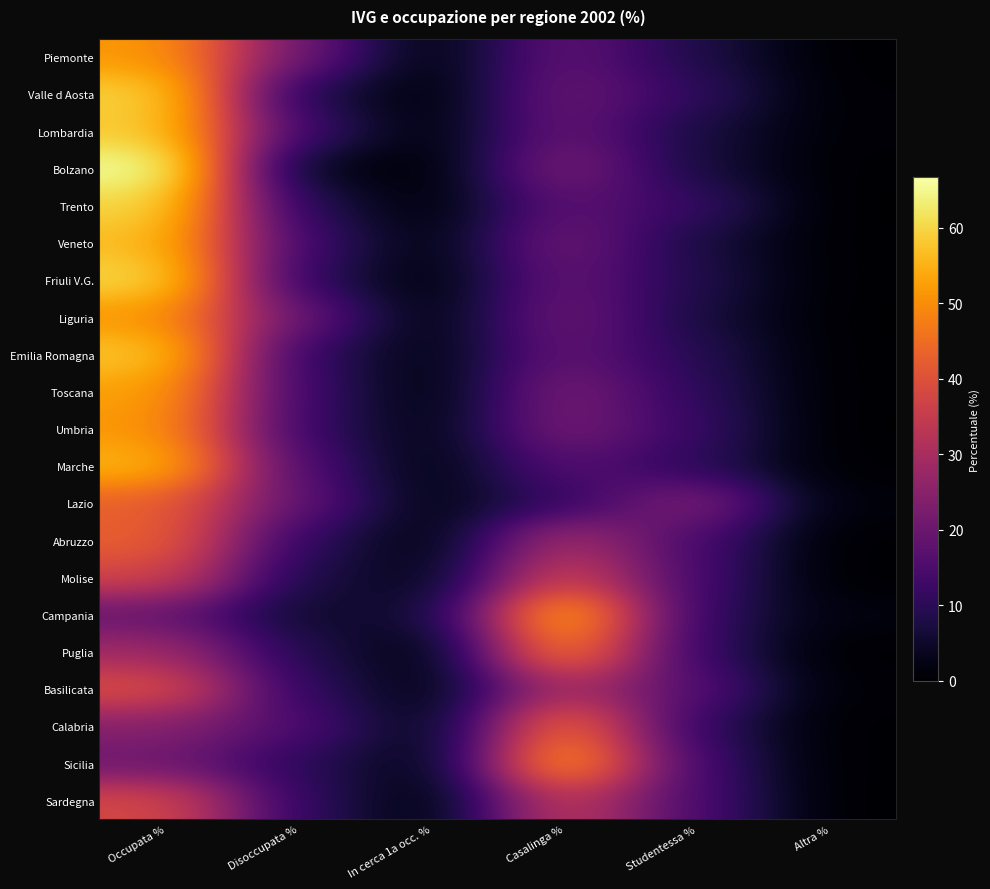

What is the spread (max minus min) of values at Casalinga %?

45.9